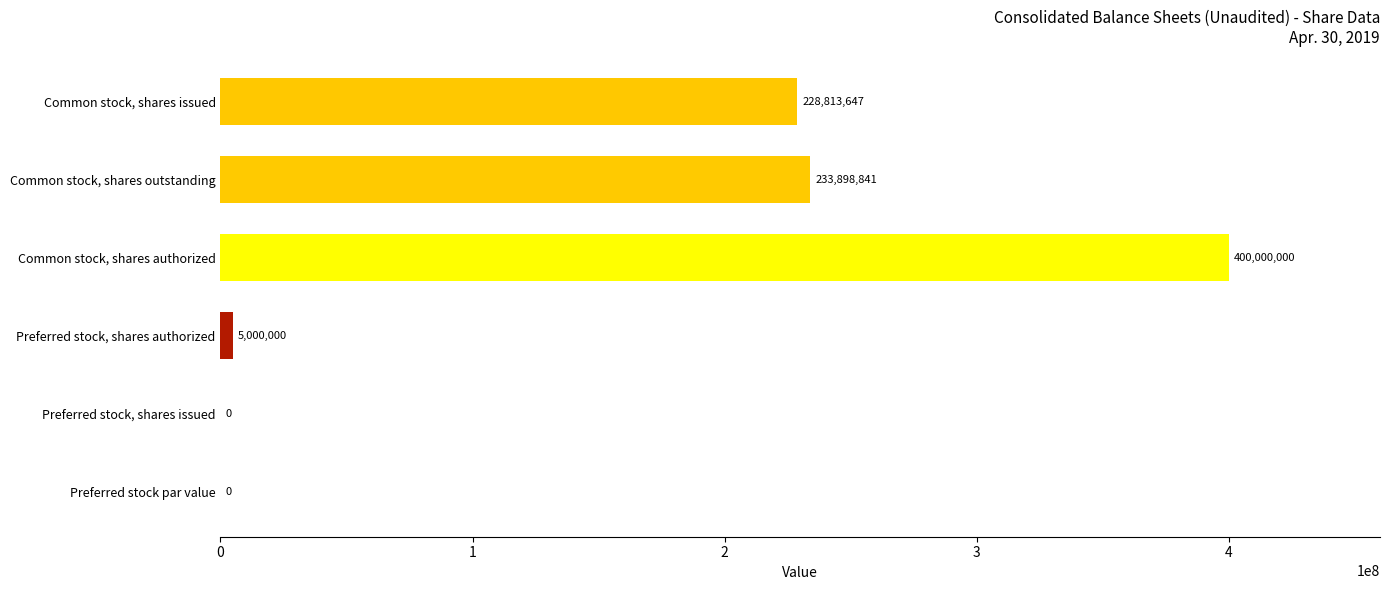

What is the ratio of the value at Common stock, shares outstanding to the value at Common stock, shares authorized?

0.6